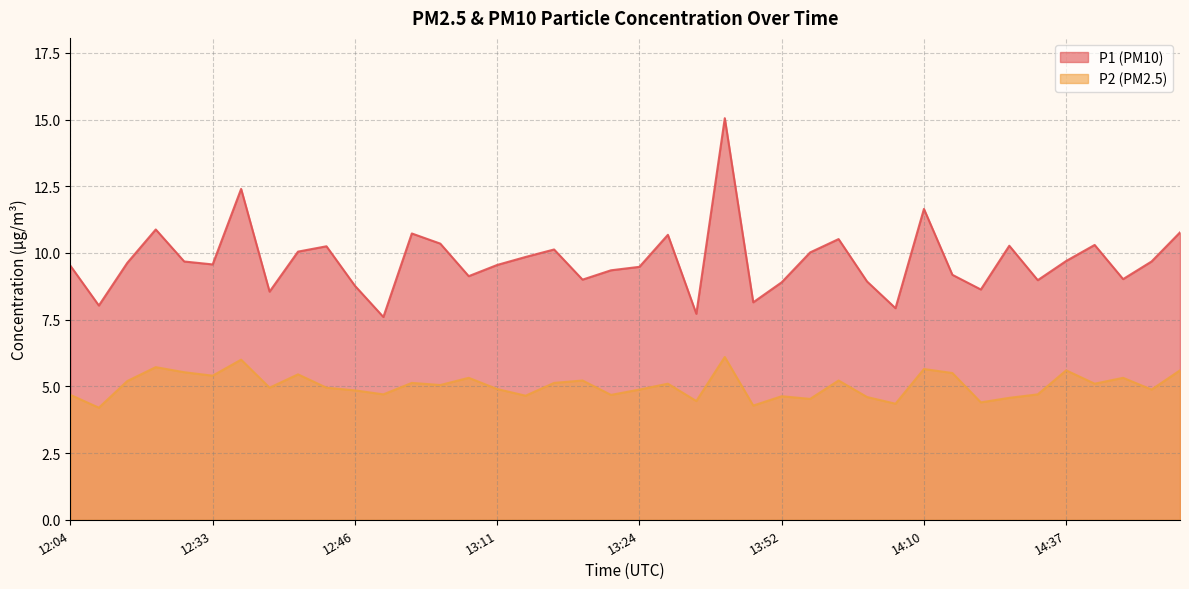

Between 12:33 and 14:05, which series saw the biggest shift?

P2